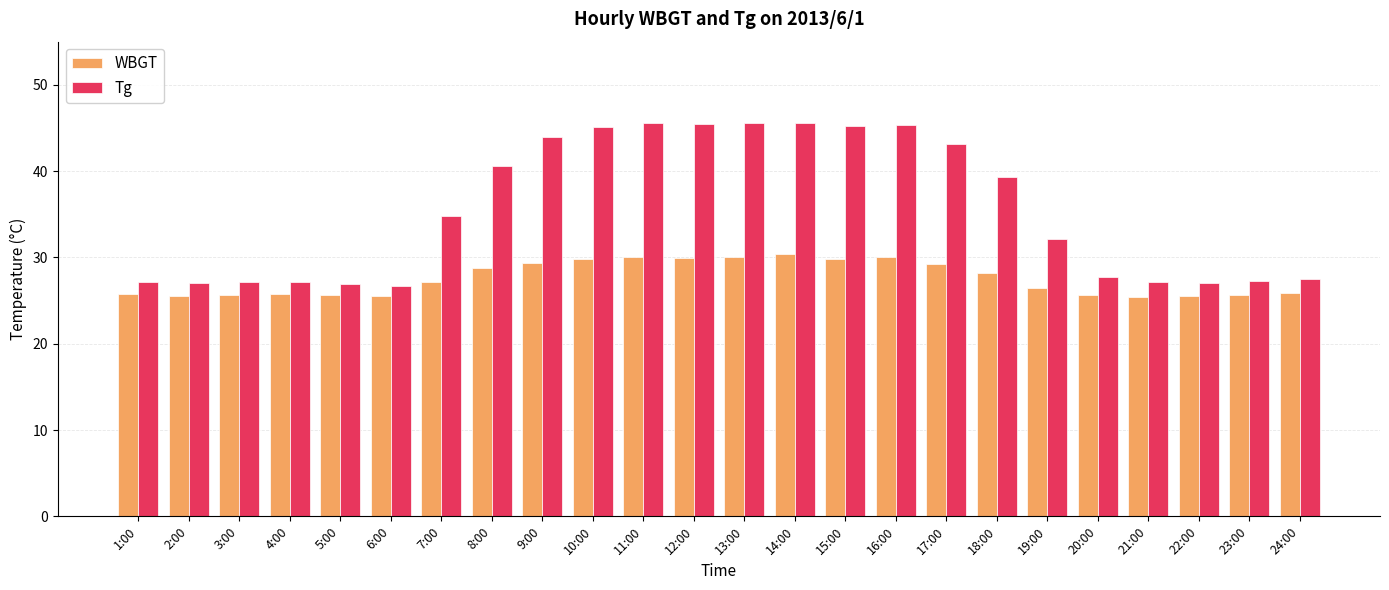

What is the maximum value shown in the chart?

45.6